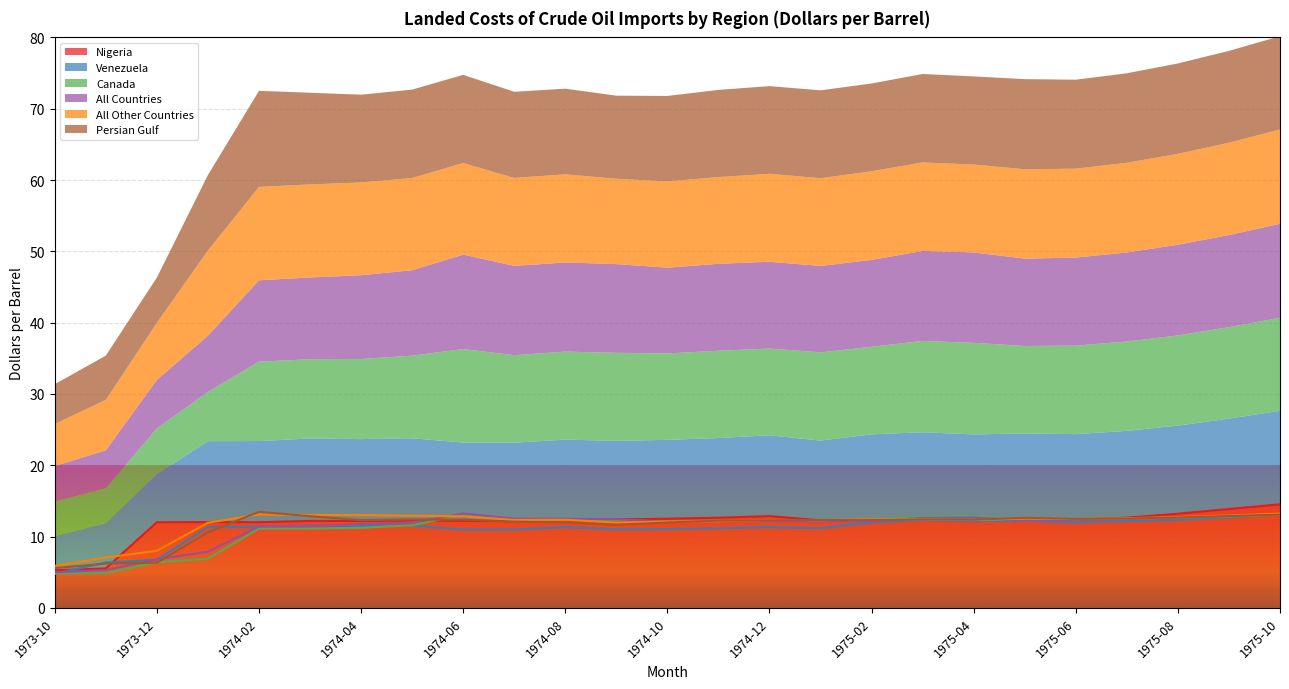

Reading right to left, transcribe all the data shown in this chart.

Nigeria: 14.5	13.9	13.2	12.7	12.4	12.2	12.2	12.4	12.4	12.3	12.9	12.7	12.5	12.4	12.3	12.2	12.2	12.2	12.2	12.2	12.0	12.0	12.0	5.5	5.3
Venezuela: 13.1	12.7	12.3	12.2	12.0	12.2	12.2	12.3	12.0	11.2	11.3	11.2	11.1	11.0	11.3	11.0	11.0	11.5	11.5	11.6	11.4	11.3	6.8	6.4	4.8
Canada: 13.1	12.8	12.7	12.5	12.4	12.3	12.8	12.8	12.3	12.4	12.2	12.2	12.1	12.3	12.3	12.3	13.1	11.6	11.2	11.1	11.1	6.9	6.4	4.9	4.8
All Countries: 13.2	12.9	12.7	12.5	12.3	12.2	12.7	12.6	12.2	12.1	12.2	12.2	12.0	12.4	12.5	12.5	13.2	12.0	11.7	11.5	11.4	7.9	6.8	5.3	5.0
All Other Countries: 13.2	12.9	12.7	12.6	12.5	12.5	12.3	12.4	12.4	12.3	12.3	12.2	12.1	12.0	12.4	12.3	12.8	12.9	13.0	13.0	13.1	11.9	8.0	7.1	5.9
Persian Gulf: 13.1	12.9	12.7	12.6	12.5	12.6	12.4	12.4	12.3	12.3	12.3	12.2	12.0	11.7	12.0	12.1	12.4	12.4	12.3	12.9	13.5	10.6	6.3	6.2	5.6